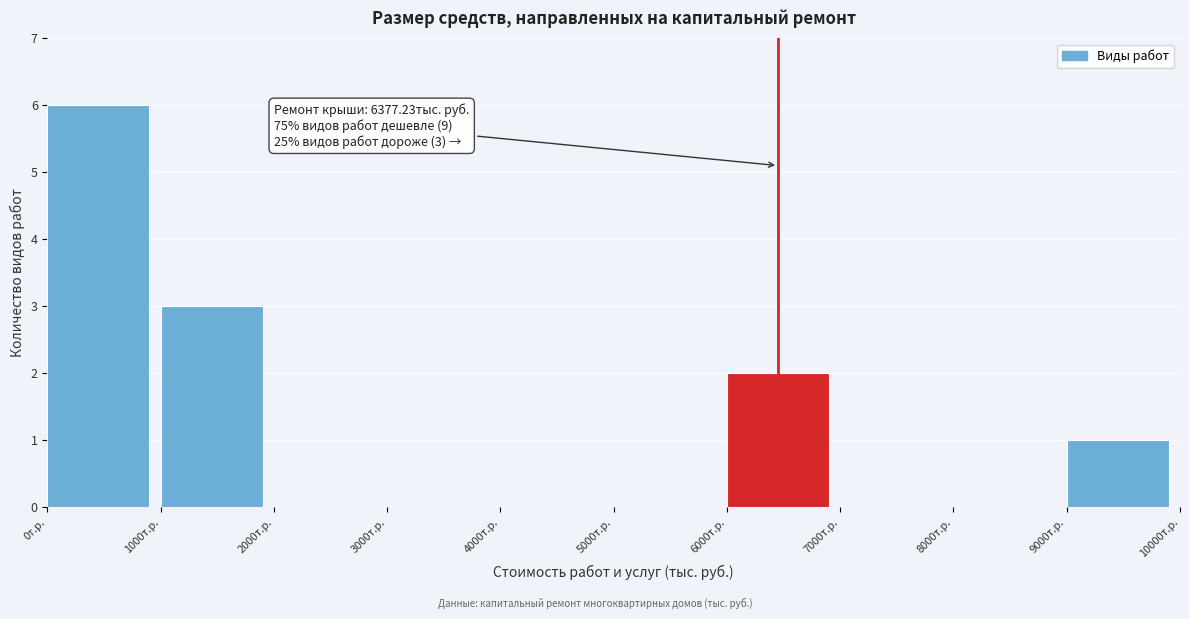

Over which range of the x-axis is the bar tallest?

0 to 1000